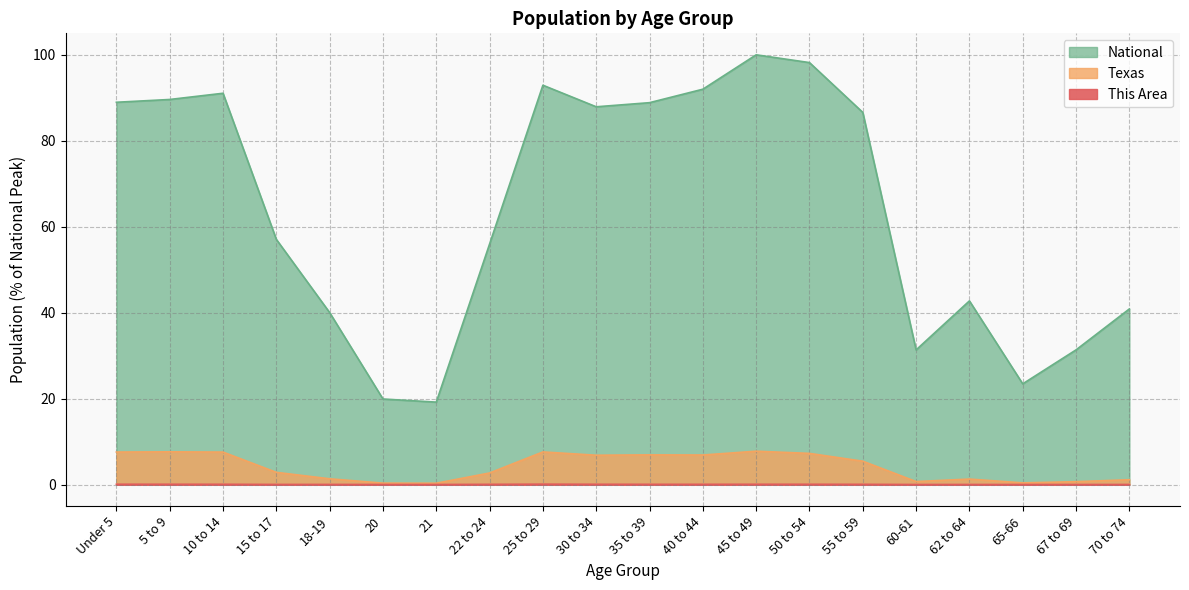

At which label does National reach its peak?

45 to 49